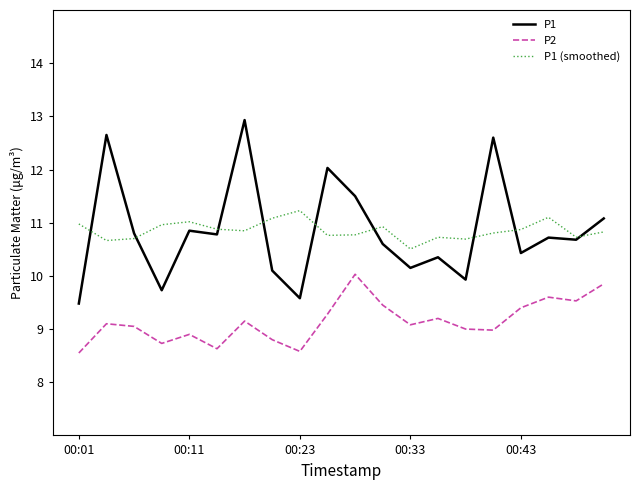

True or false: P2 and P1 intersect in this chart.

False